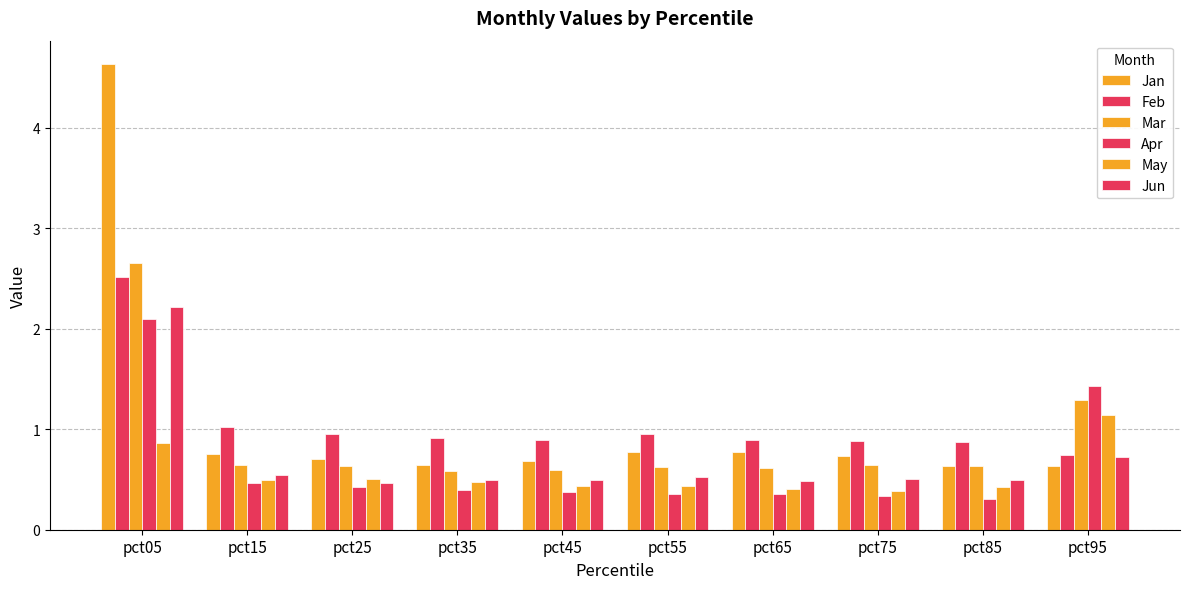

At how many categories does at least one series exceed 3?

1